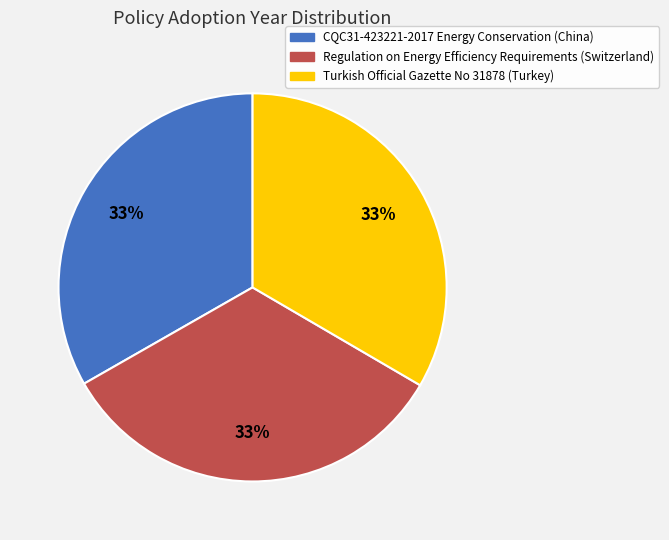

Does any single category account for the majority?

No